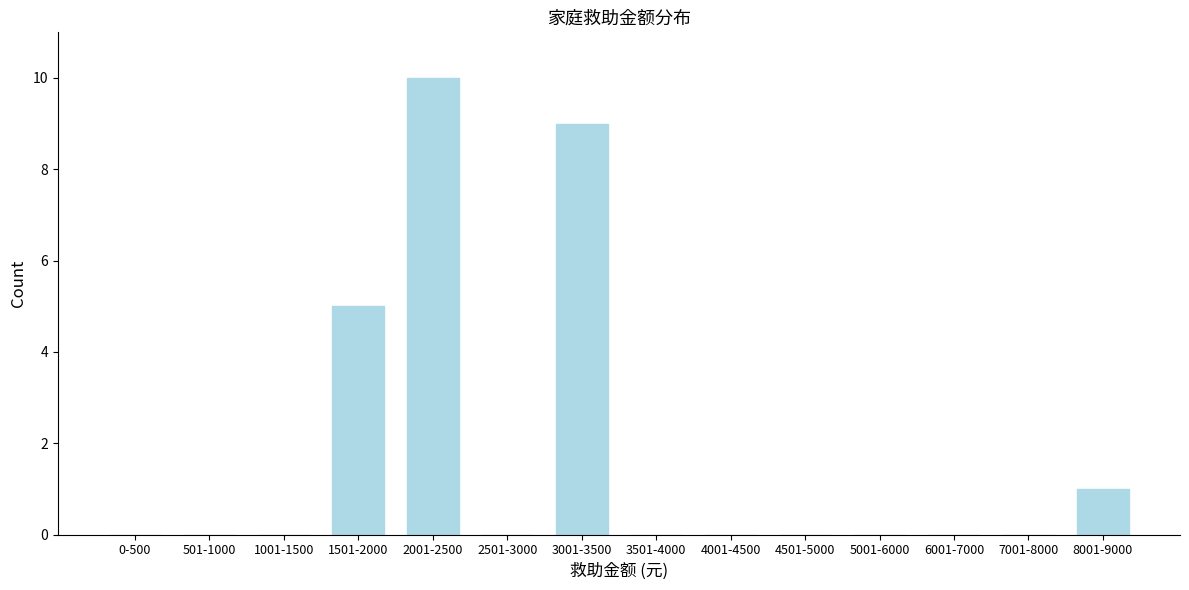

Reading left to right, list all the values displayed in this chart.

0-500=0	501-1000=0	1001-1500=0	1501-2000=5	2001-2500=10	2501-3000=0	3001-3500=9	3501-4000=0	4001-4500=0	4501-5000=0	5001-6000=0	6001-7000=0	7001-8000=0	8001-9000=1